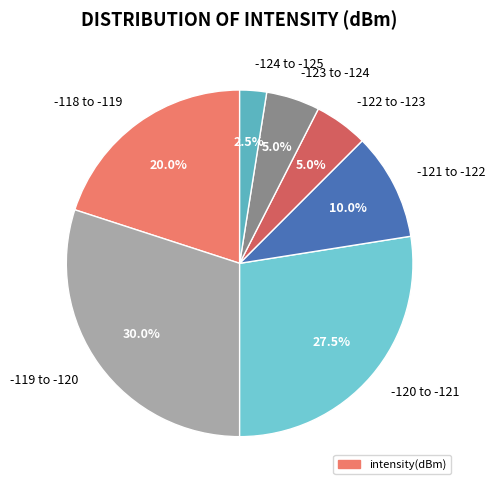

Is there any slice that represents more than half of the pie?

No